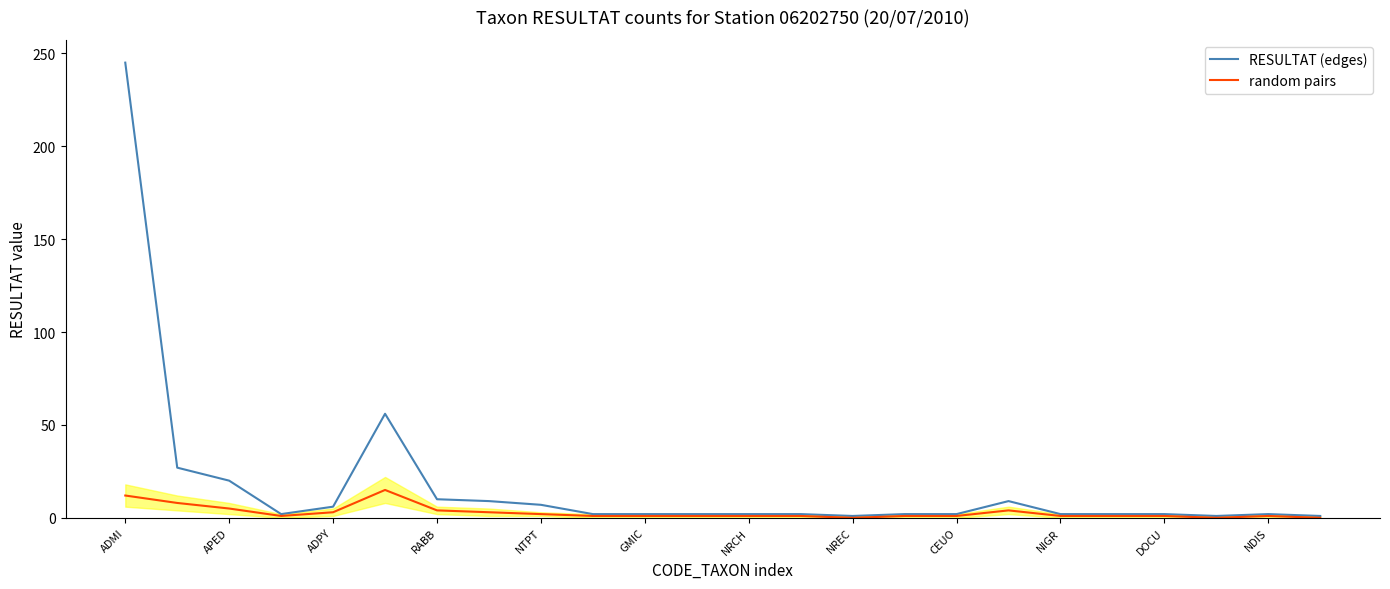

Which series has the largest total across all categories?

RESULTAT (edges)